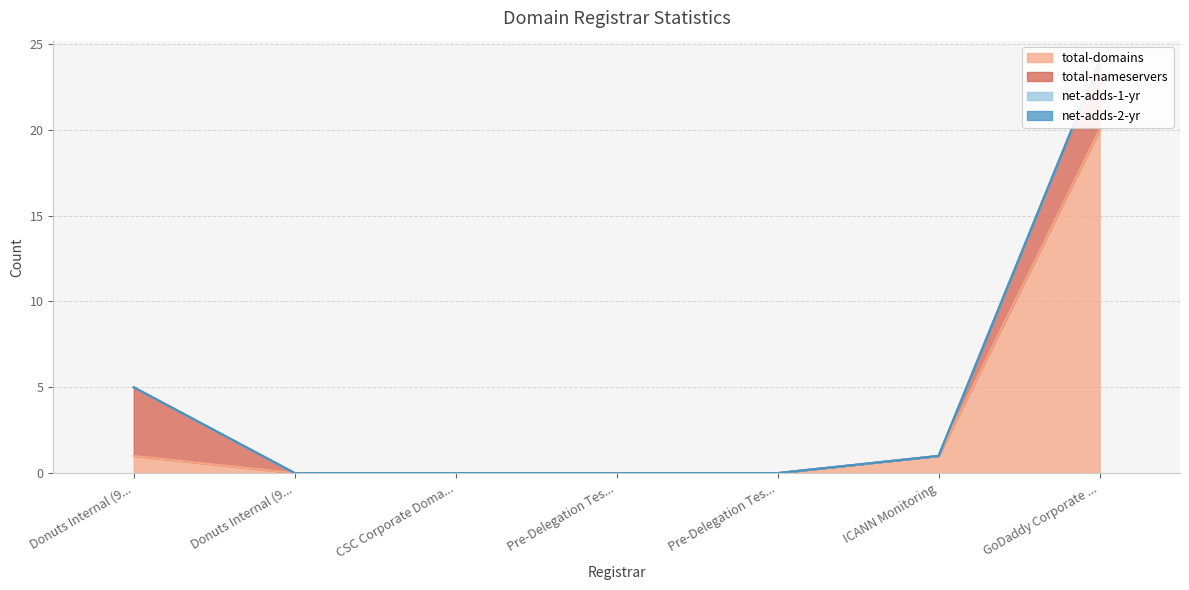

At which label is total-domains closest to 10?

Donuts Internal (9999)